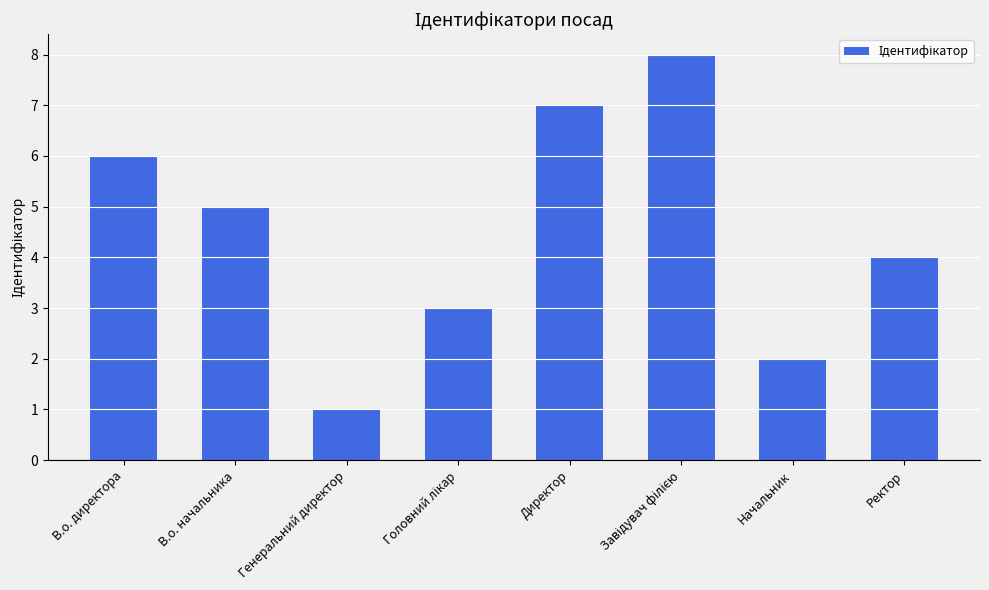

At which category does the chart reach its minimum across all series?

Генеральний директор